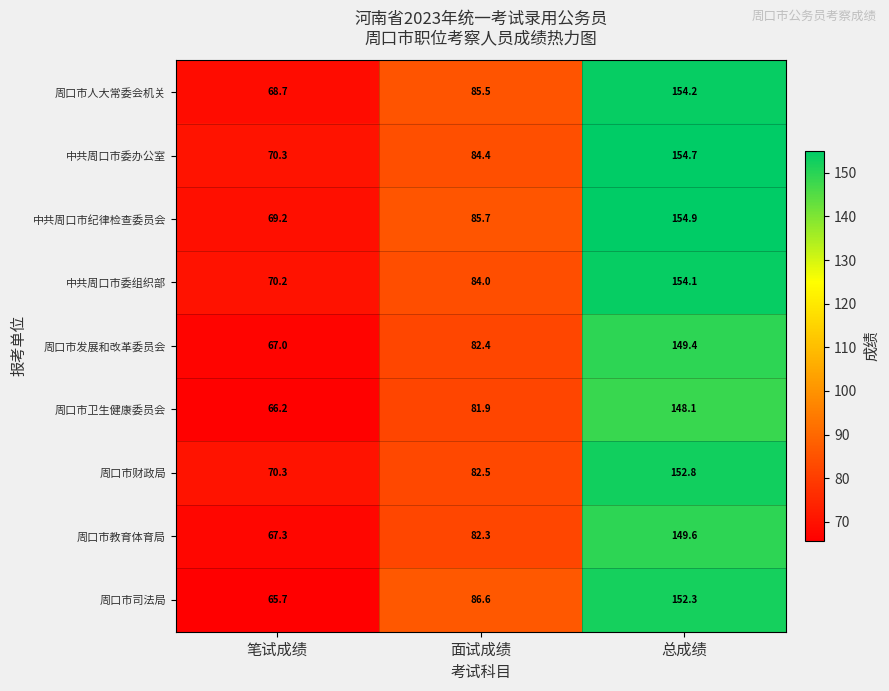

Which series has the largest range (max minus min)?

周口市司法局